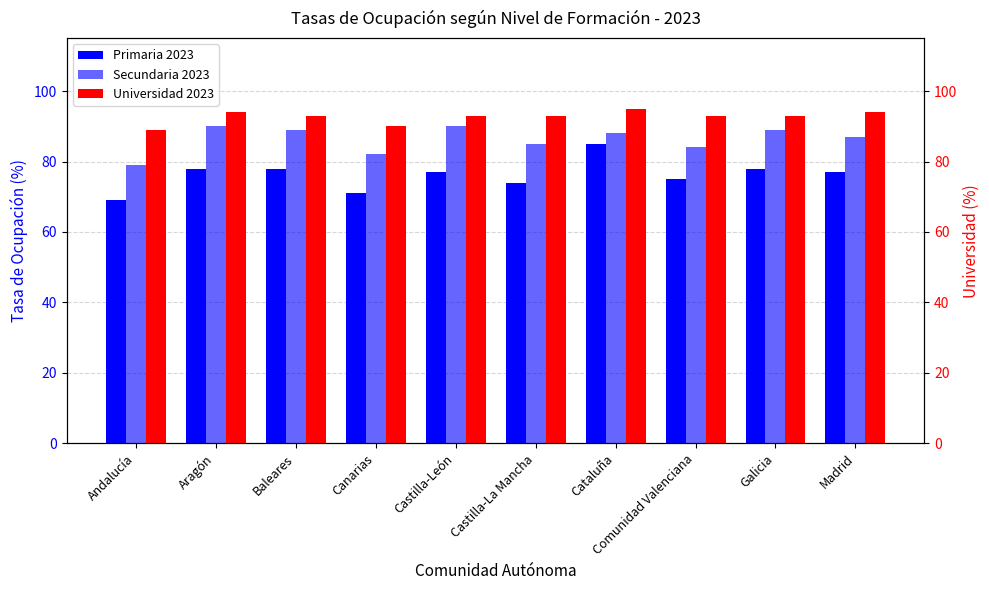

What is the difference between the highest and lowest values at Baleares?

15